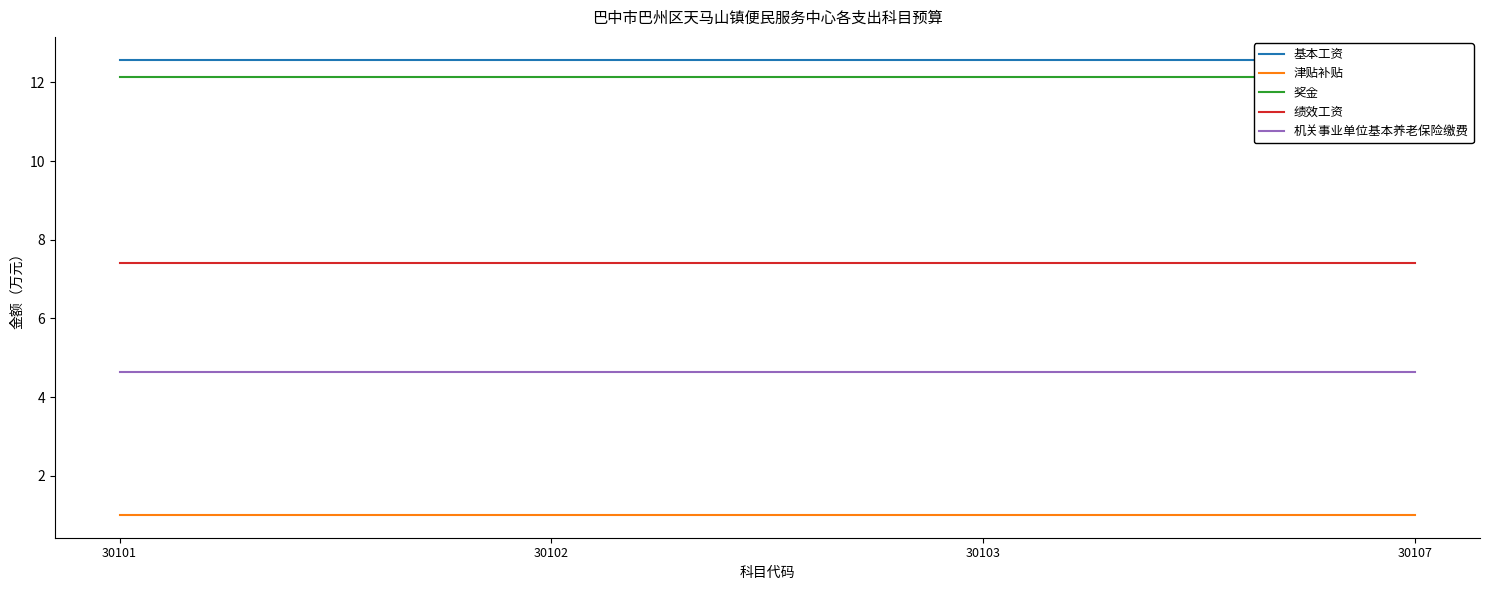

Which series has the largest total across all categories?

基本工资